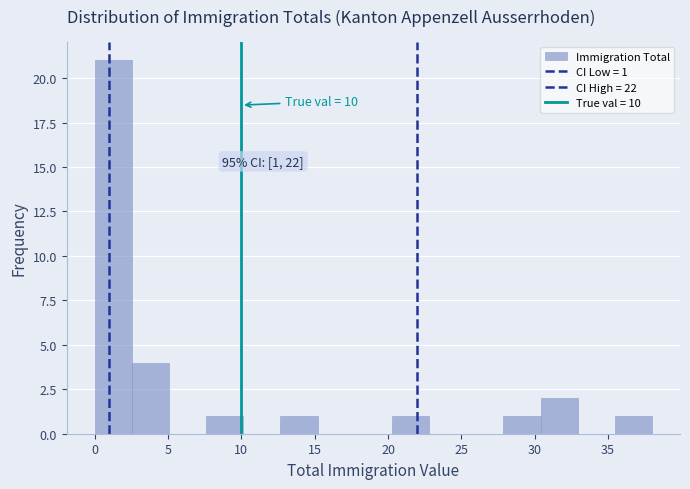

Over which range of the x-axis is the bar tallest?

0.0 to 2.5